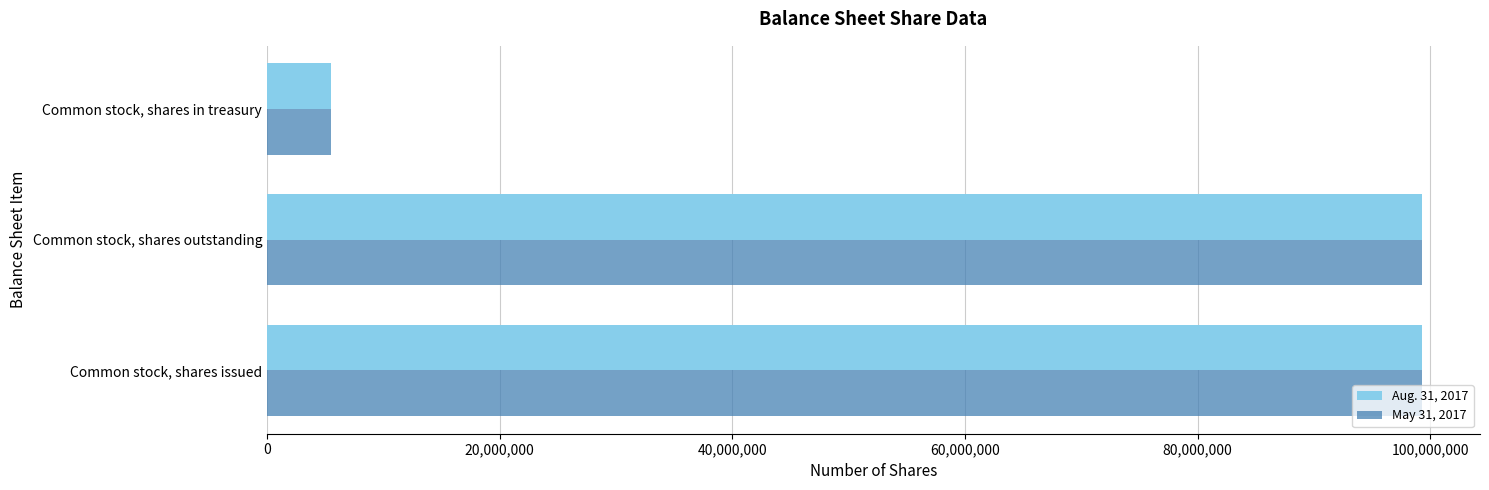

What is the maximum value shown in the chart?

99303178